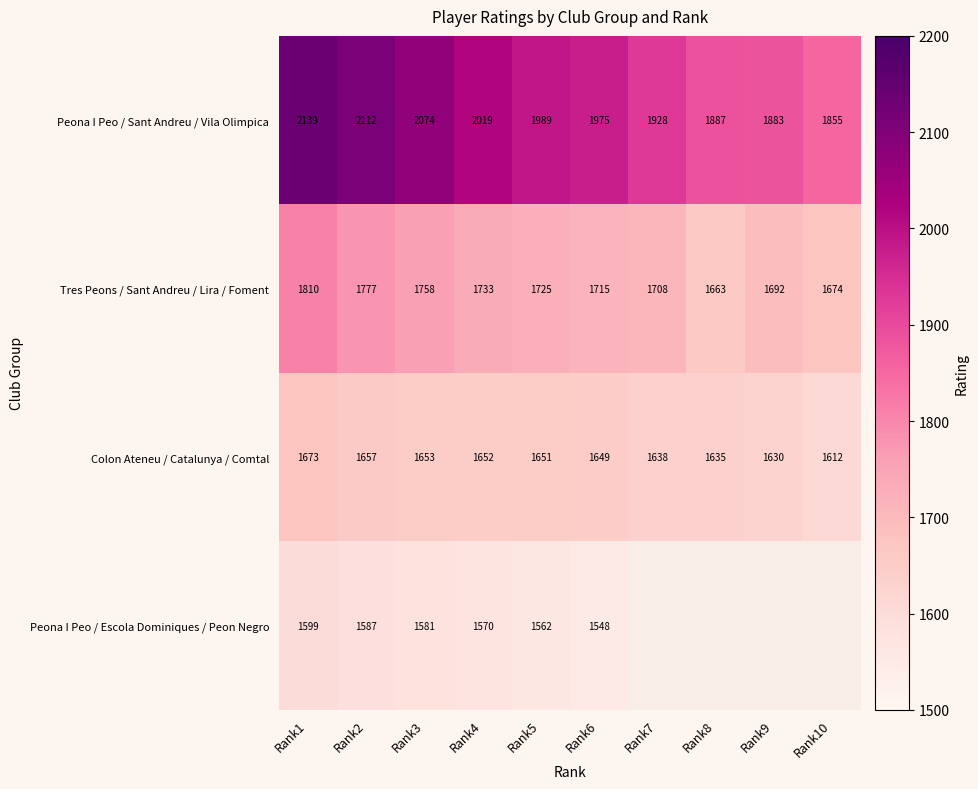

Between Rank2 and Rank7, which is larger?

Rank2